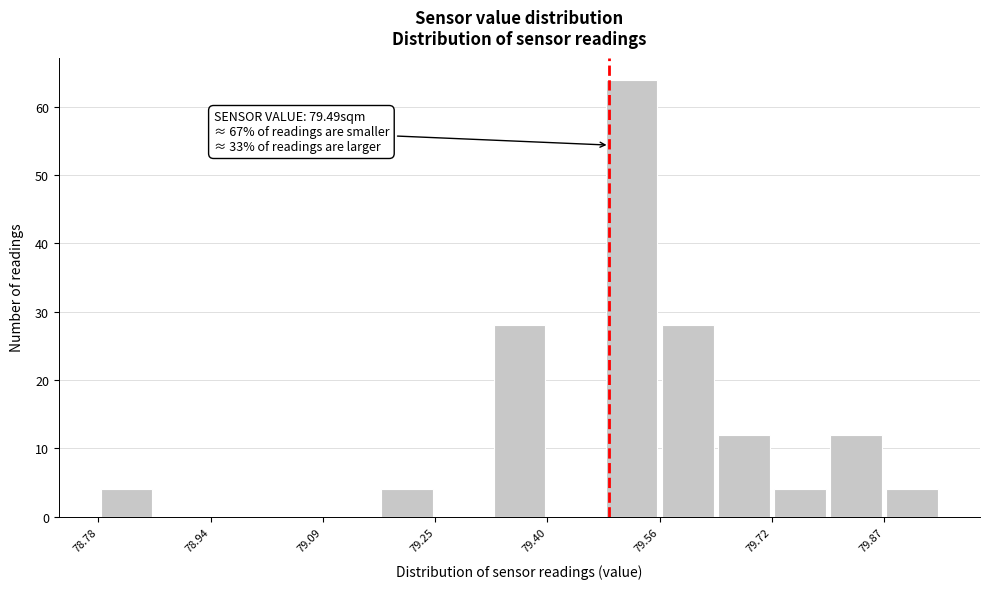

Around what value on the x-axis is the tallest bar? Give the approximate position of its centre, as read against the axis.

79.52